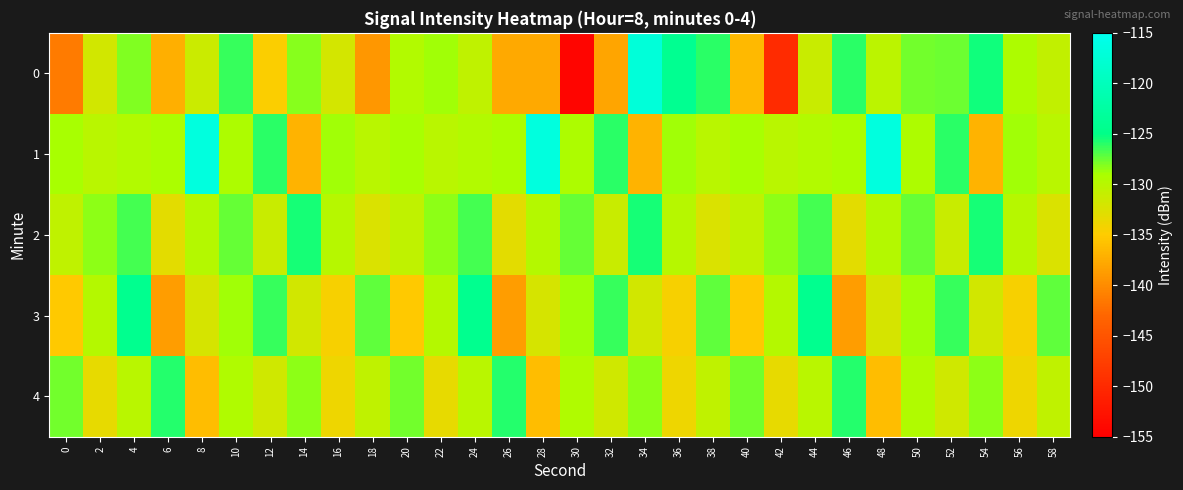

Between 6 and 28, which is larger?

6